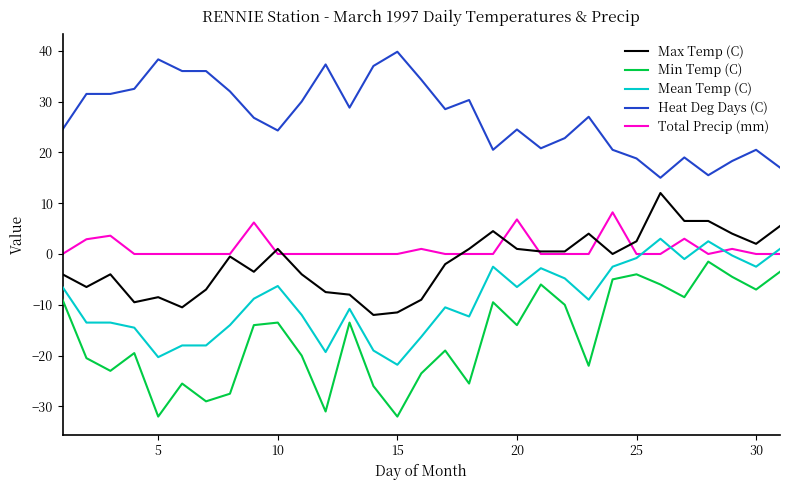

True or false: Max Temp (C) and Mean Temp (C) intersect in this chart.

False